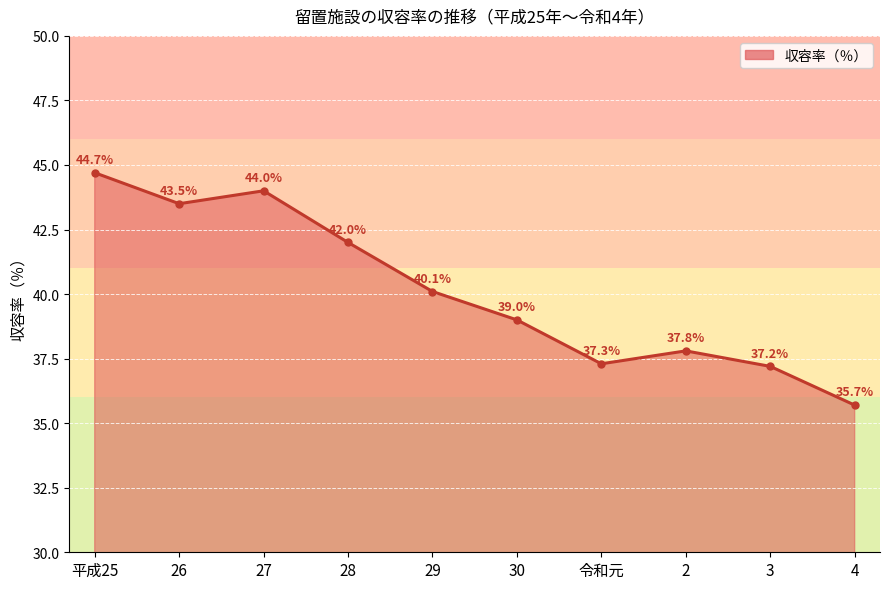

What is the sum of all values?

401.3